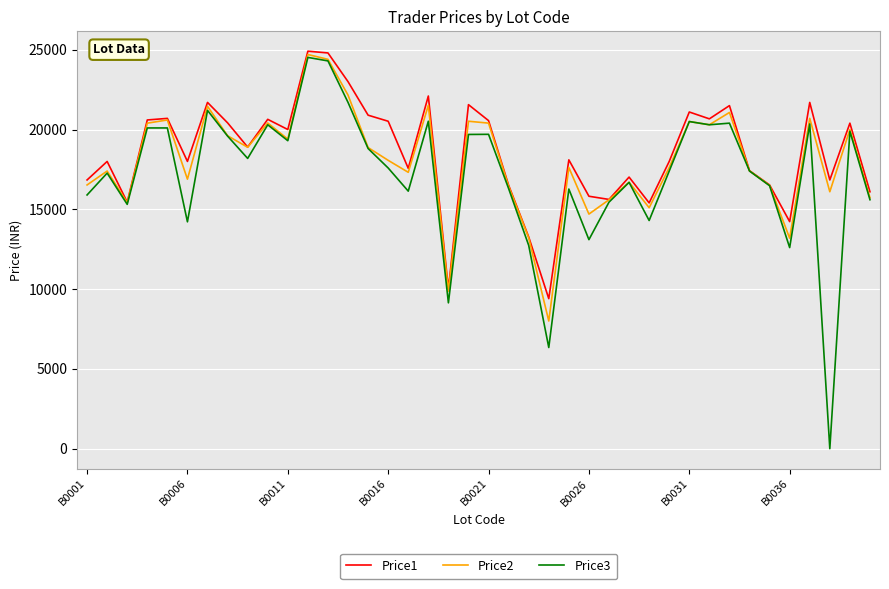

How many lines are shown in the chart?

3